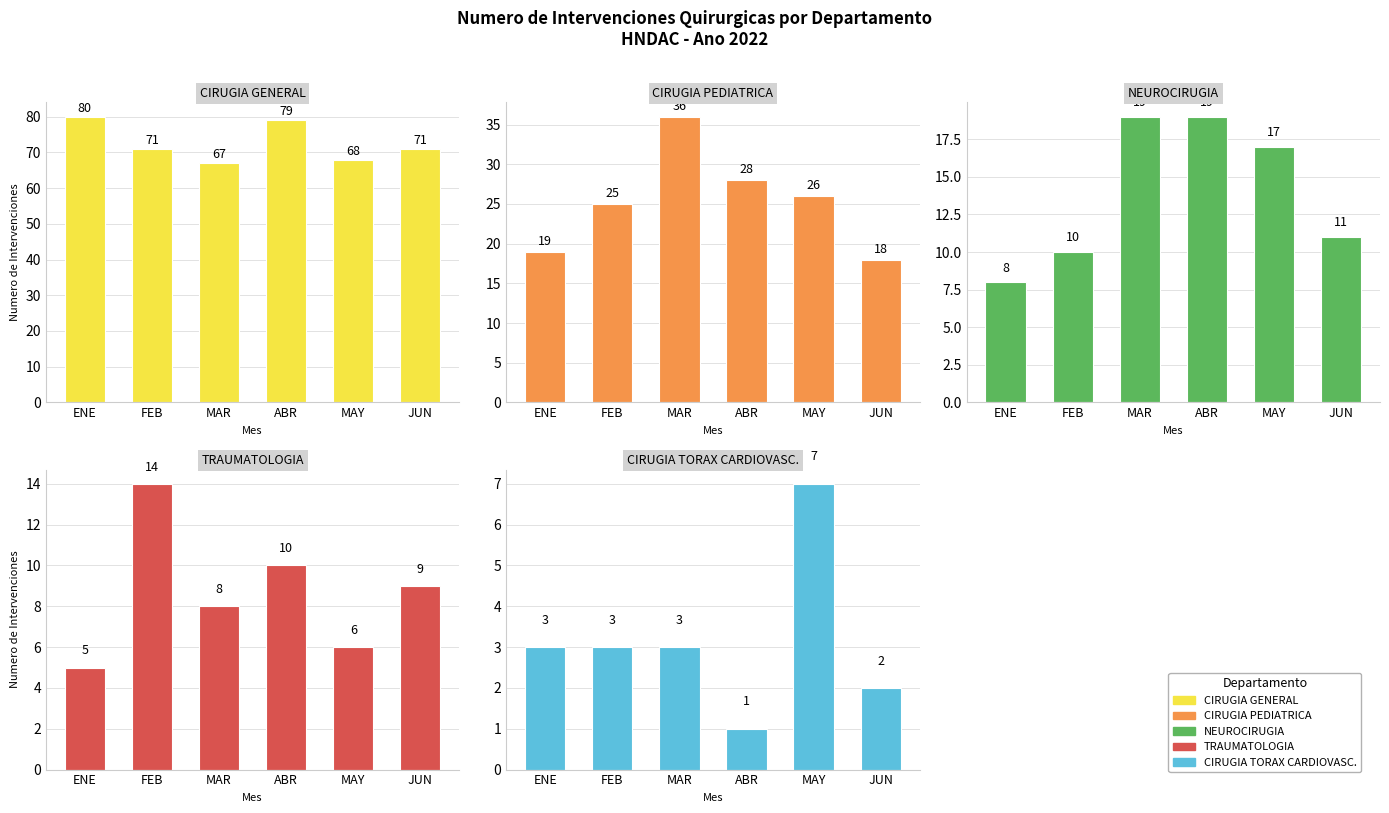

Which series changed the most between MAR and ABR?

CIRUGIA GENERAL